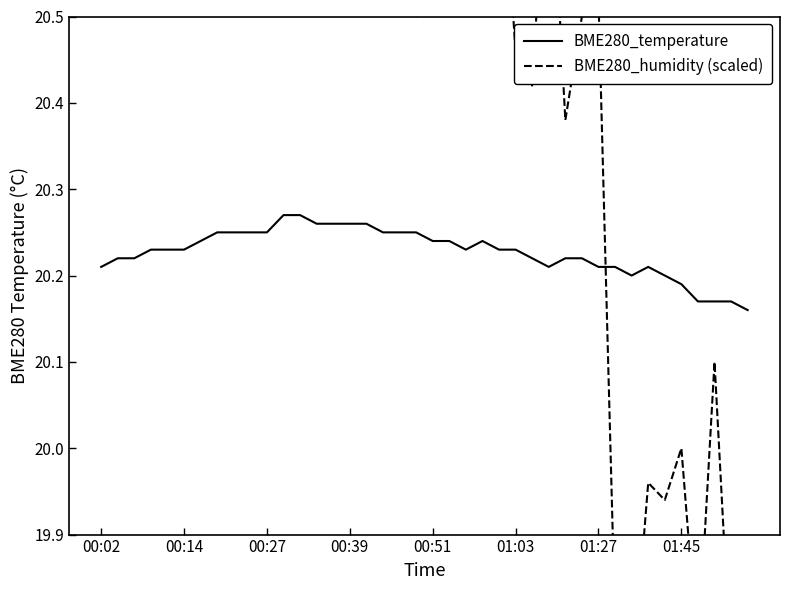

What position from the right is 17?

23